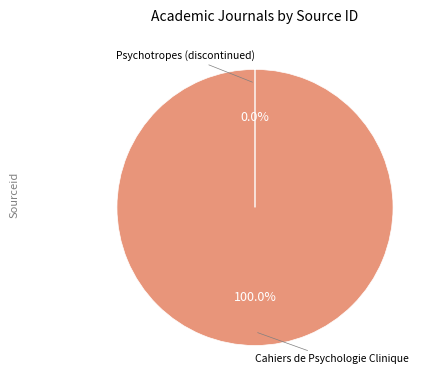

Does any single category account for the majority?

Yes